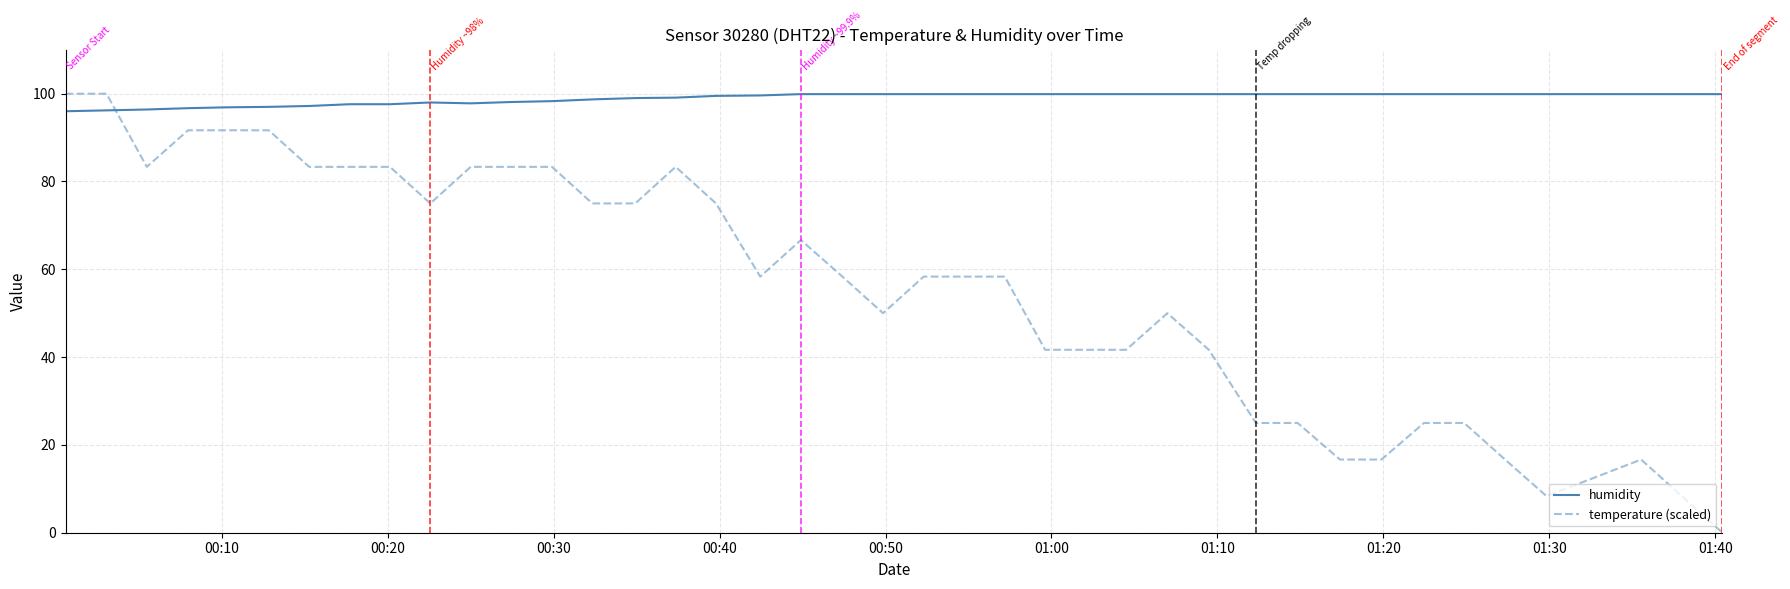

How many distinct data groups are displayed?

2